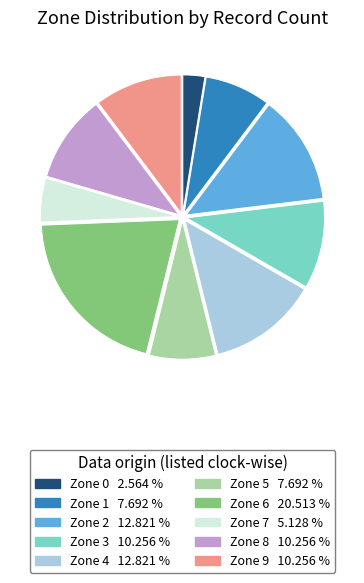

True or false: Zone 6 accounts for 13% of the total.

False